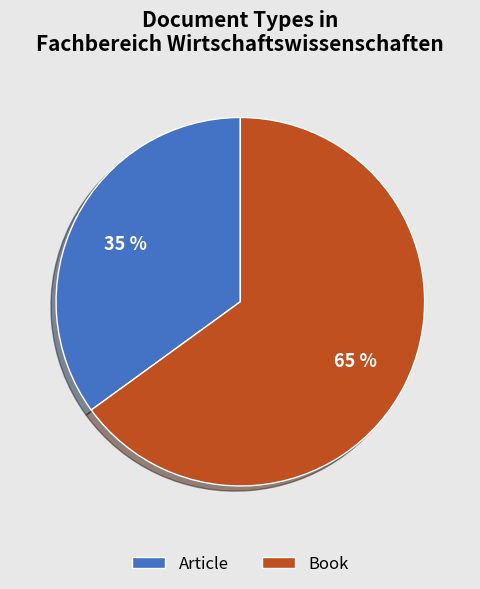

Count the number of slices in the pie.

2